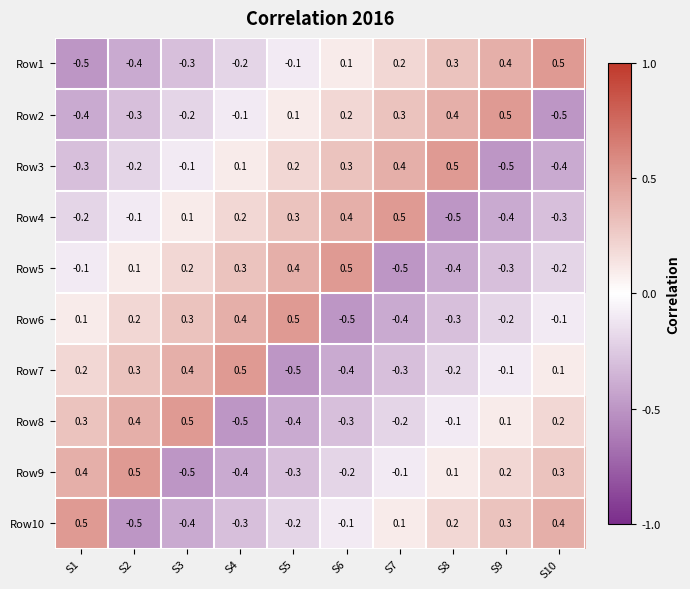

At how many categories does at least one series exceed 0?

10